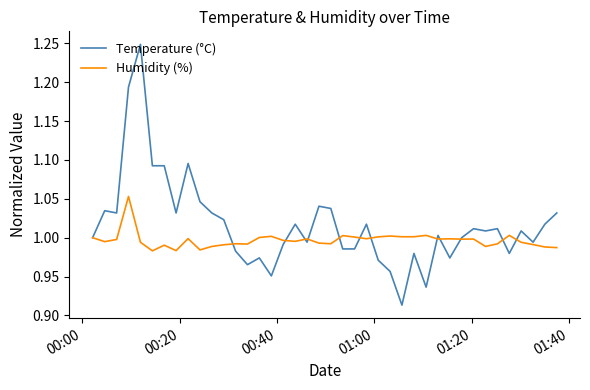

Which series has the largest total across all categories?

Temperature (°C)